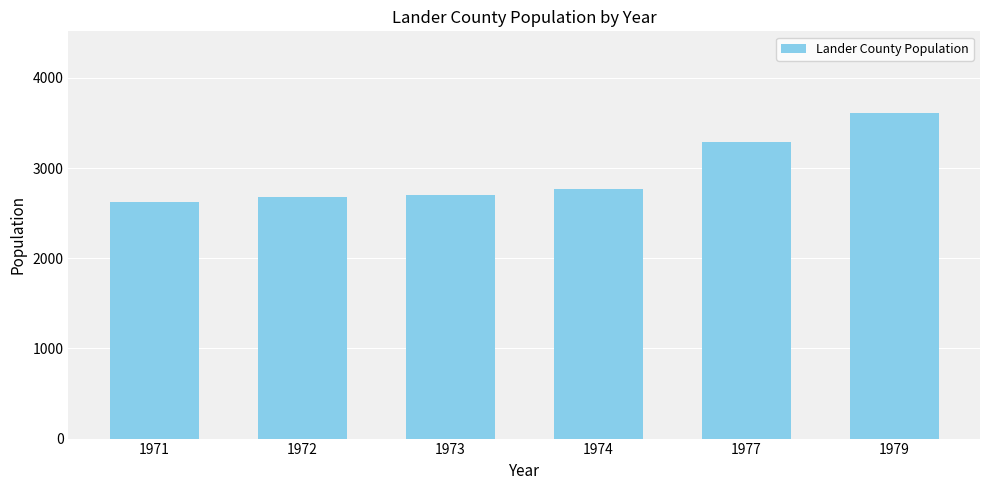

Are the bars horizontal?

No